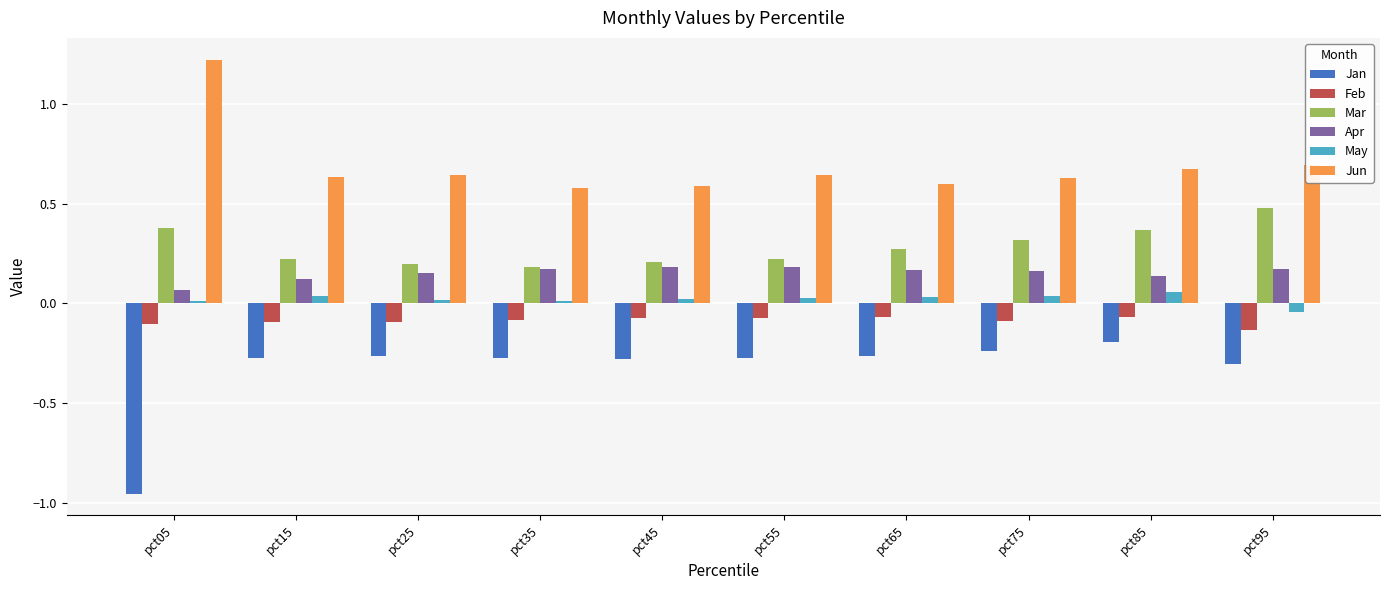

Count the May values in the range 0 to 1.

9